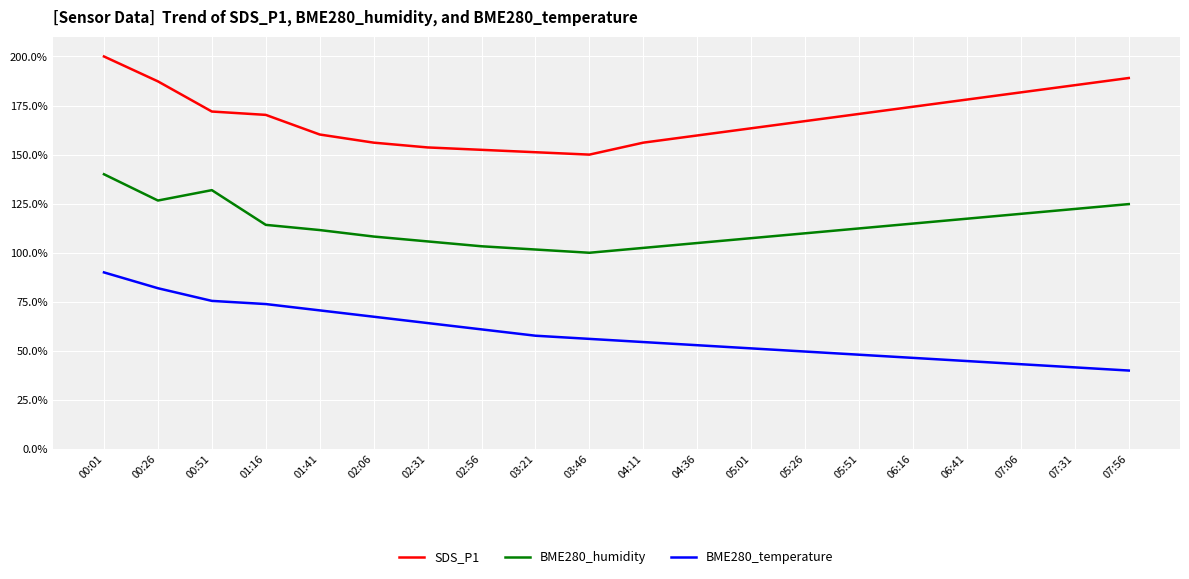

True or false: SDS_P1 and BME280_humidity intersect in this chart.

False